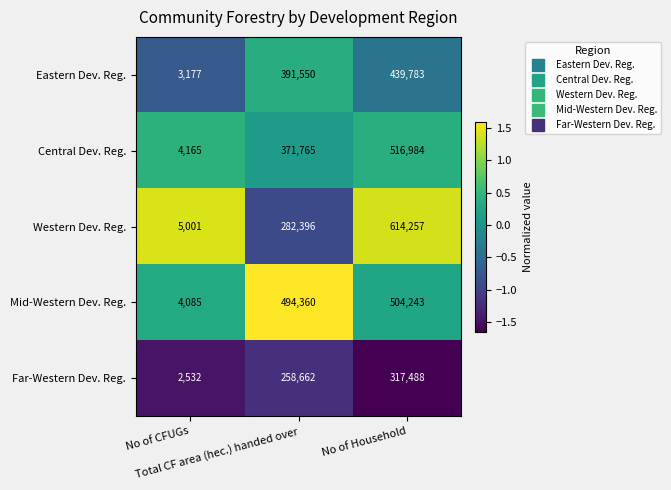

Which series has the widest spread of values?

Western Dev. Reg.